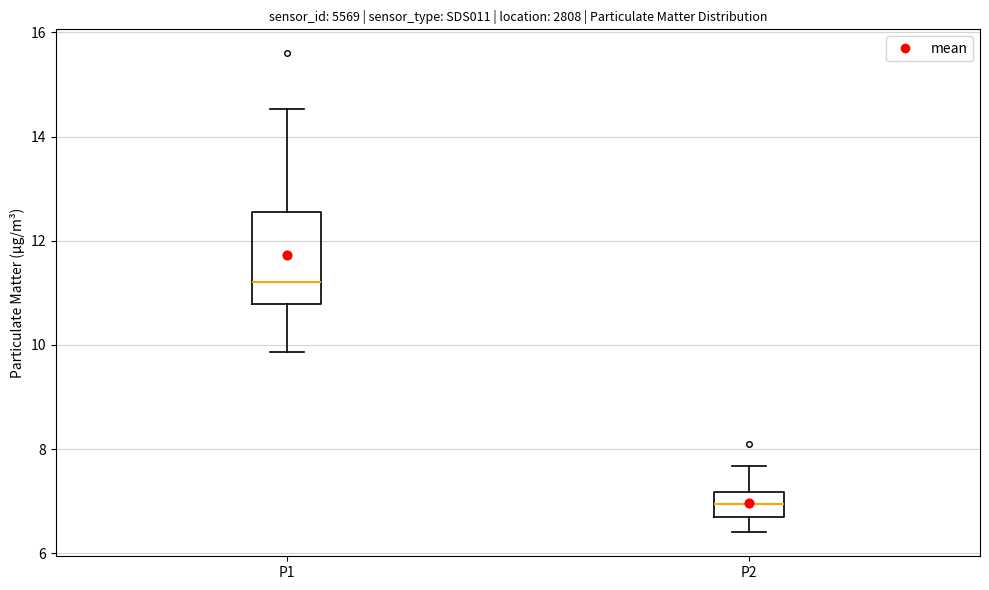

Where does the upper whisker of the box for P1 end on the y-axis? The values are not printed on the chart, so give them approximately, as read against the axis.

14.6